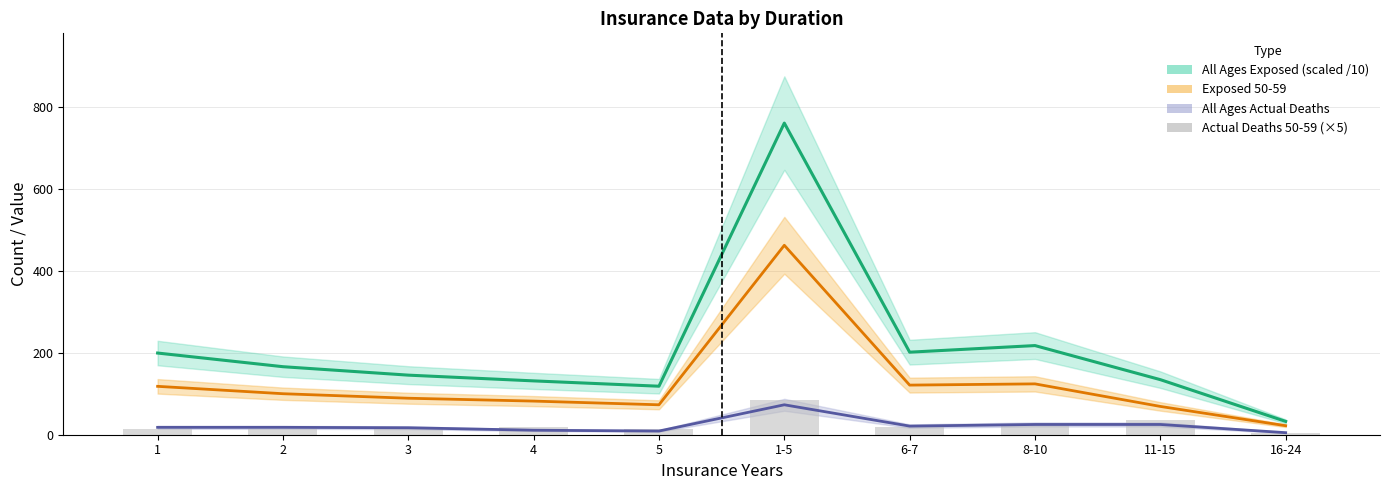

Where does the All Ages Deaths trend series first go above 18?

1-5